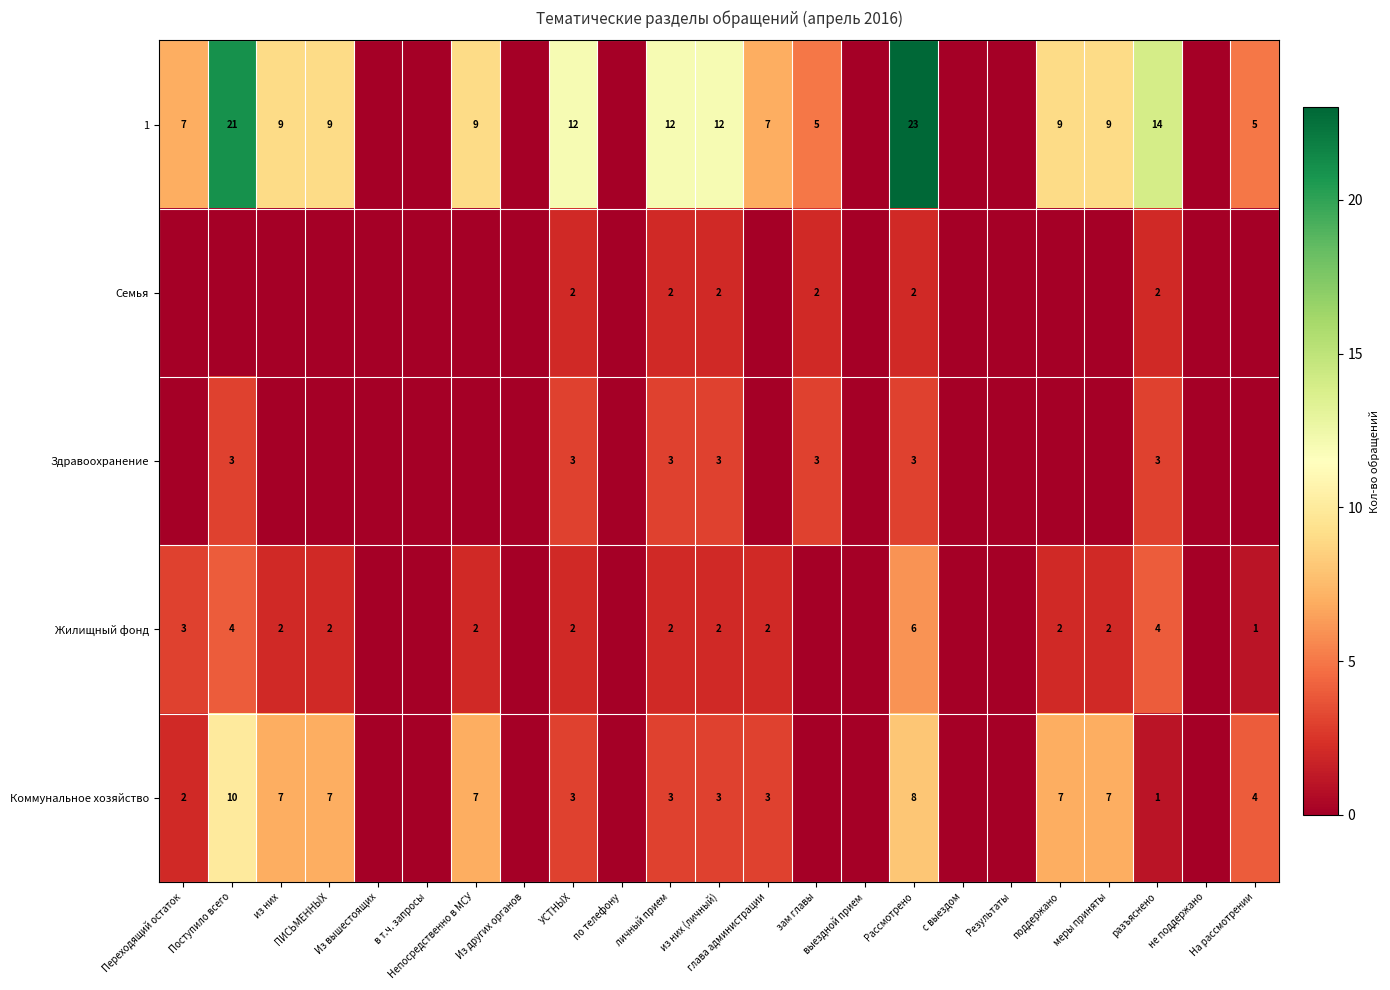

At how many categories does at least one series exceed 5?

13